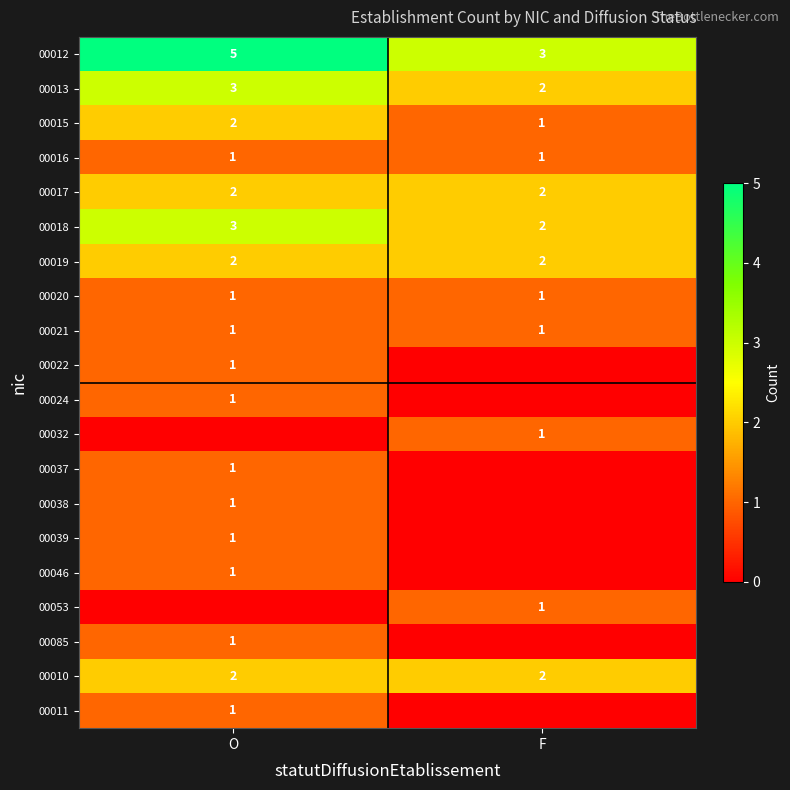

What is the greatest value displayed?

5